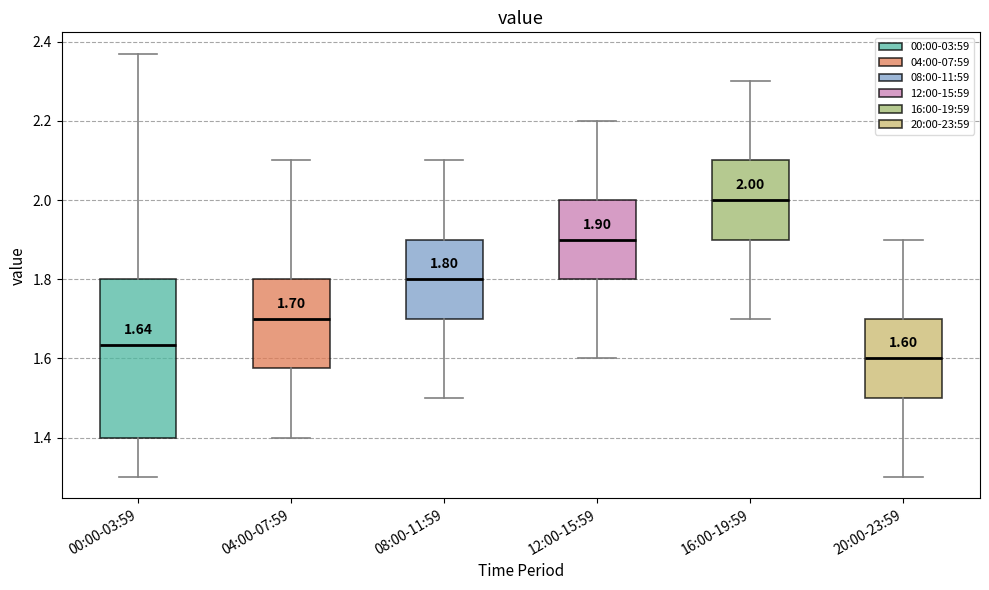

Which box is the tallest, from its lower edge to its upper edge?

00:00-03:59